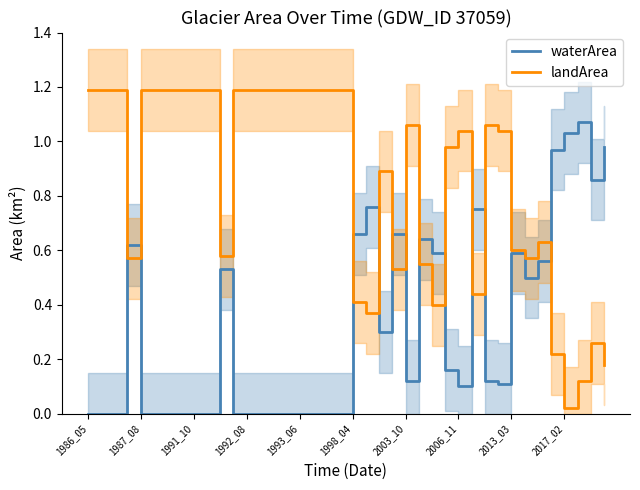

Rank the series by their average value, from highest to lowest.

landArea, waterArea